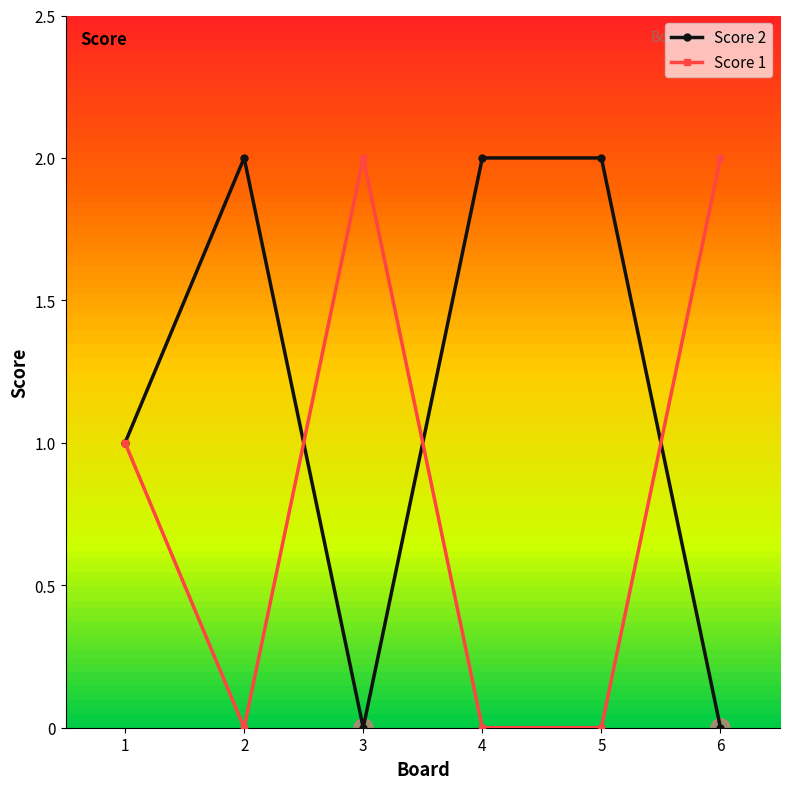

Which series has the largest range (max minus min)?

Score 1